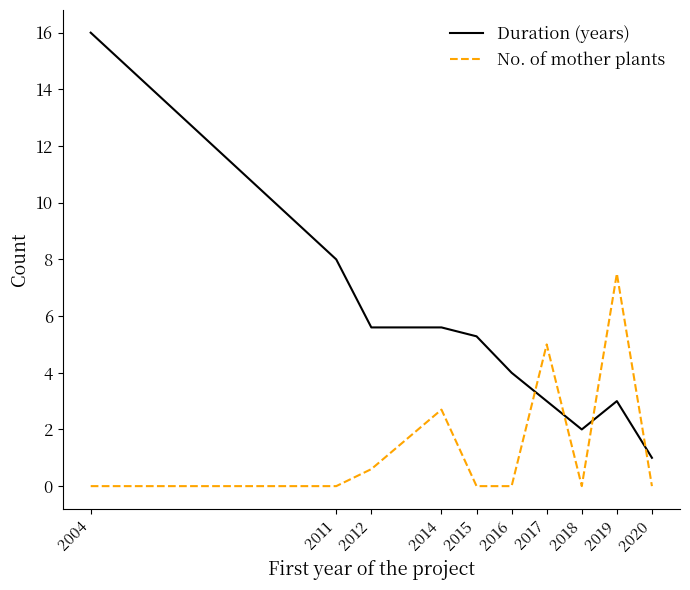

Reading left to right, transcribe all the data shown in this chart.

Duration (years): 16.0	8.0	5.6	5.6	5.3	4.0	3.0	2.0	3.0	1.0
No. of mother plants: 0.0	0.0	0.6	2.7	0.0	0.0	5.0	0.0	7.5	0.0